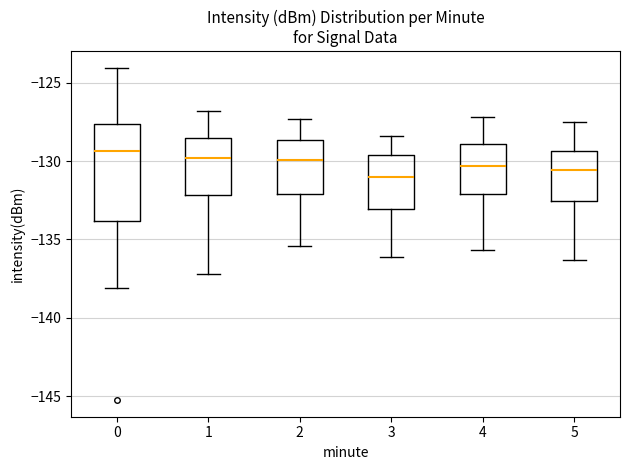

Where does the lower whisker of the box at x = 1 end on the y-axis? The values are not printed on the chart, so give them approximately, as read against the axis.

-137.0